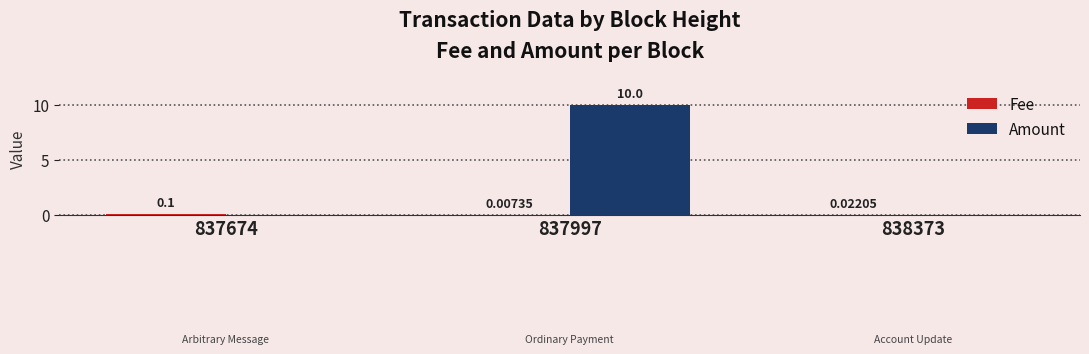

Which series changed the most between 837997 and 838373?

Amount